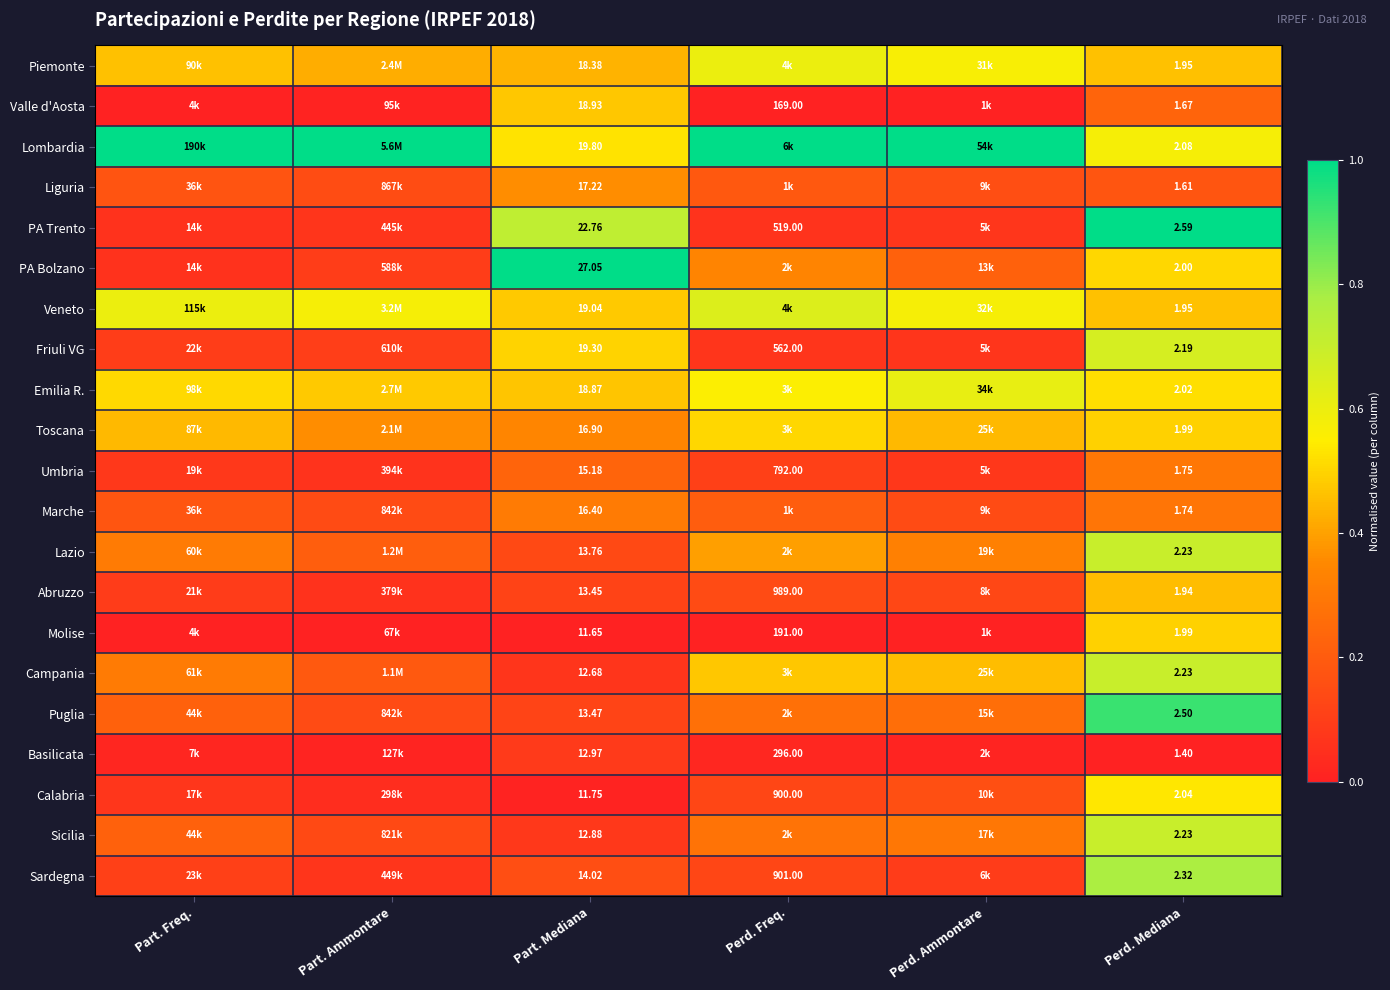

Rank the series at Part. Mediana from highest to lowest value.

PA Bolzano, PA Trento, Lombardia, Friuli VG, Veneto, Valle d'Aosta, Emilia R., Piemonte, Liguria, Toscana, Marche, Umbria, Sardegna, Lazio, Puglia, Abruzzo, Basilicata, Sicilia, Campania, Calabria, Molise